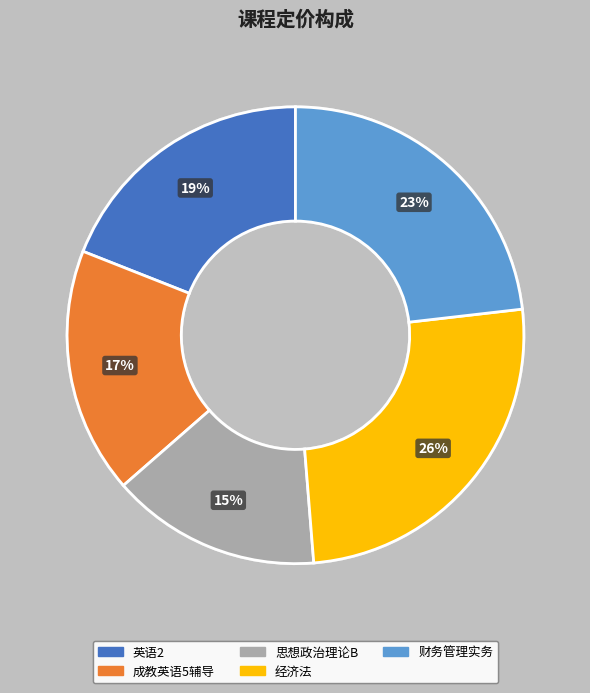

To the nearest percent, what is the difference between the largest and smallest slice percentages?

11%